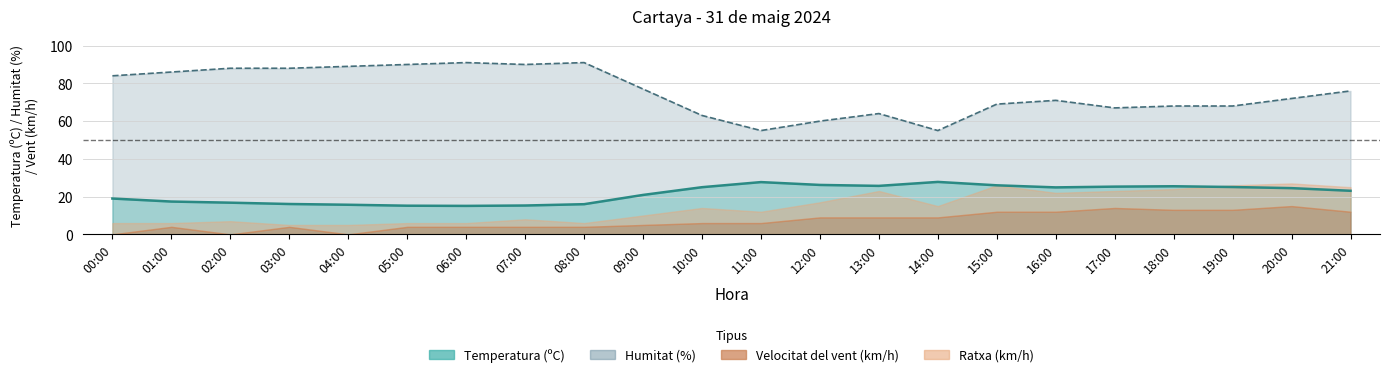

True or false: Temperatura and Humitat cross at least once.

False